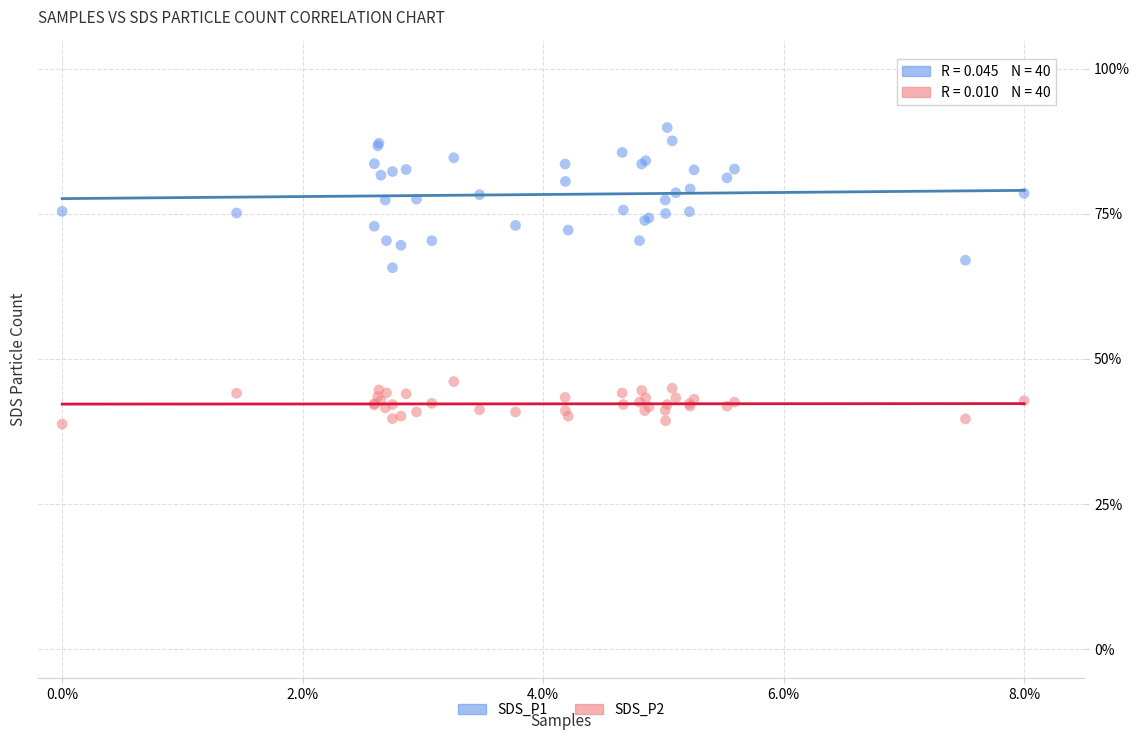

Which series has the largest Y range (max minus min)?

SDS_P1